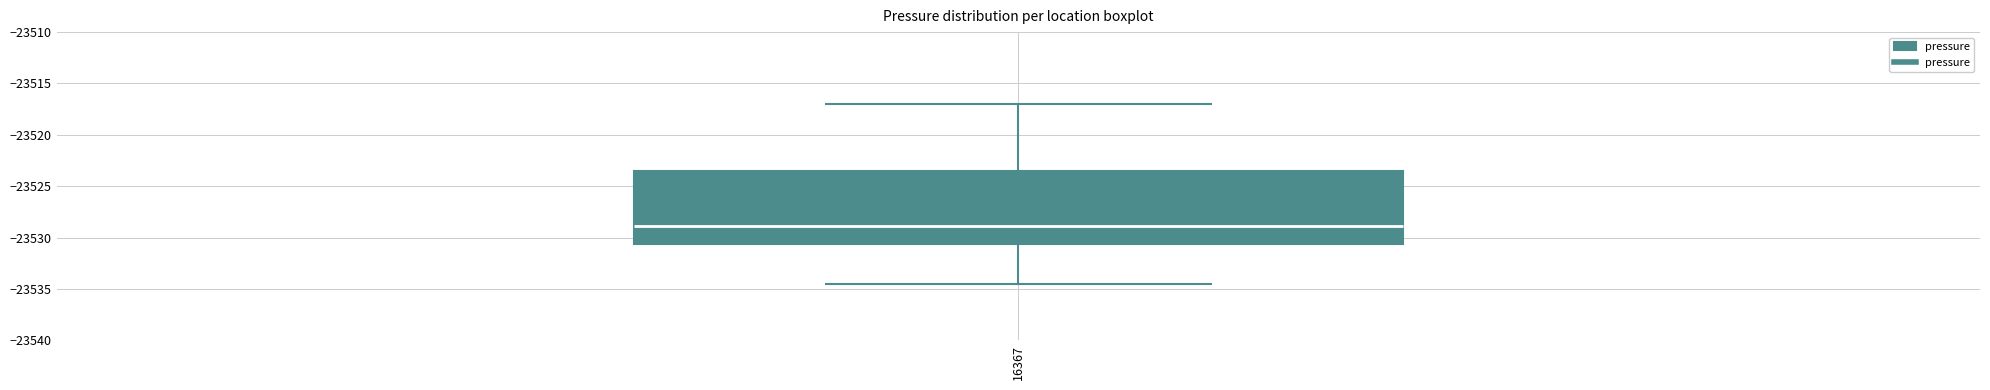

Where is the upper edge of the box at x = 16367 on the y-axis? The values are not printed on the chart, so give them approximately, as read against the axis.

-23523.5